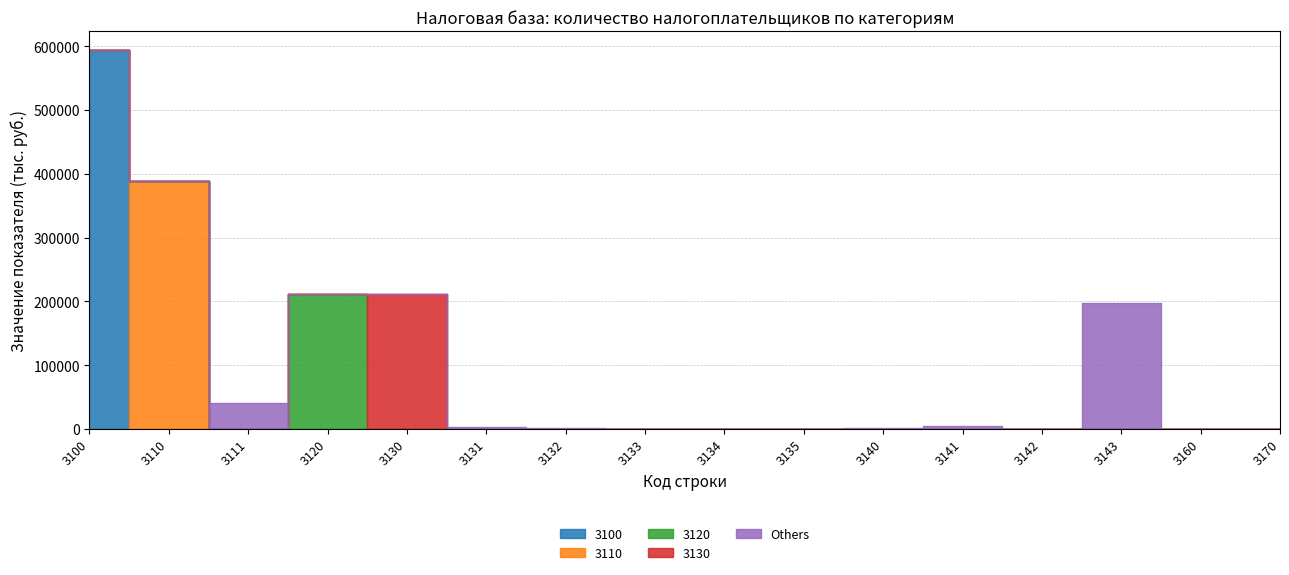

Between 3142 and 3160, which series saw the biggest shift?

Others